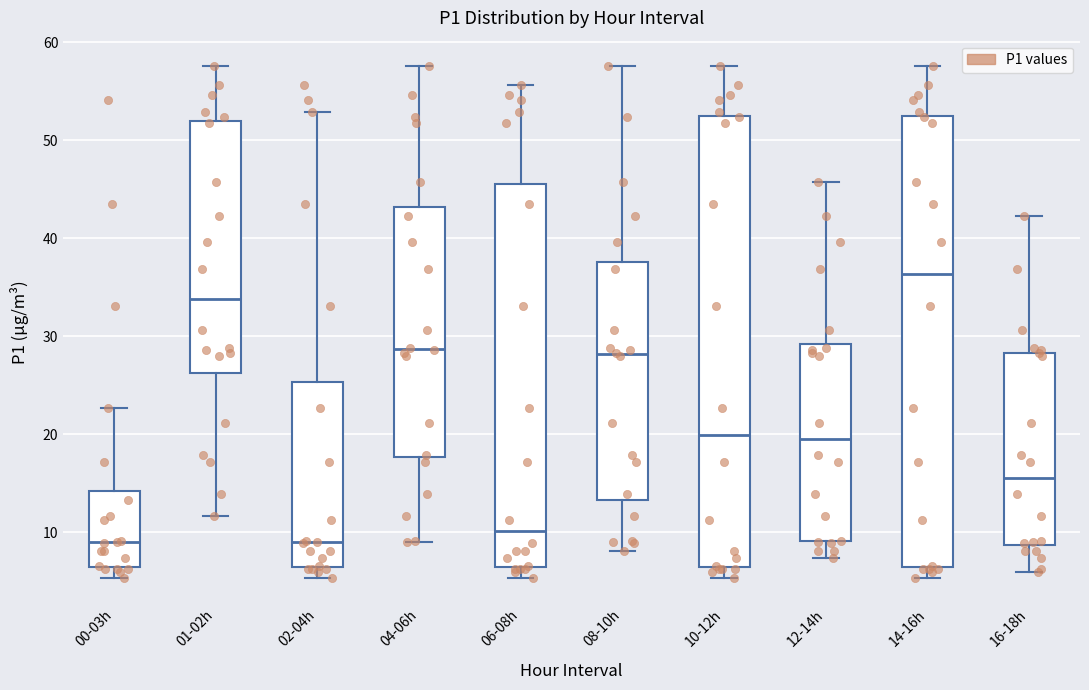

Reading left to right, transcribe this box plot: for each box, give where its median line is, the range the box spans, and where its two whiskers end, as read against the y-axis. The values are not printed on the chart, so give them approximately, as read against the axis.

00-03h: median 9, box 6 to 14, whiskers 5 to 23
01-02h: median 34, box 26 to 52, whiskers 12 to 58
02-04h: median 9, box 6 to 25, whiskers 5 to 53
04-06h: median 29, box 18 to 43, whiskers 9 to 58
06-08h: median 10, box 6 to 46, whiskers 5 to 56
08-10h: median 28, box 13 to 38, whiskers 8 to 58
10-12h: median 20, box 6 to 52, whiskers 5 to 58
12-14h: median 19, box 9 to 29, whiskers 7 to 46
14-16h: median 36, box 6 to 52, whiskers 5 to 58
16-18h: median 16, box 9 to 28, whiskers 6 to 42